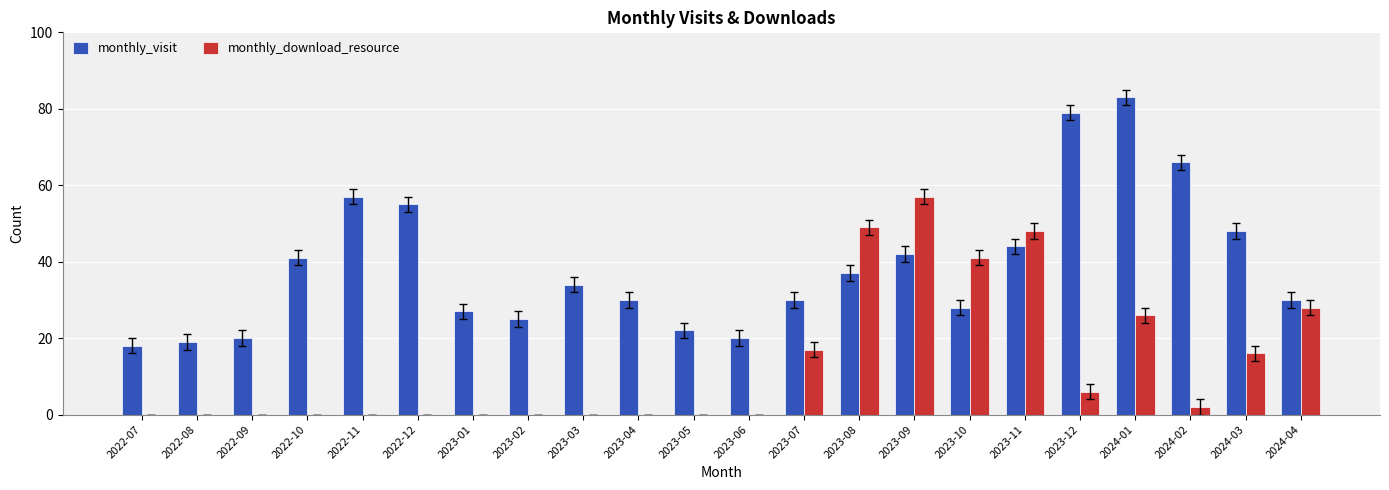

How many categories are shown in the chart?

22